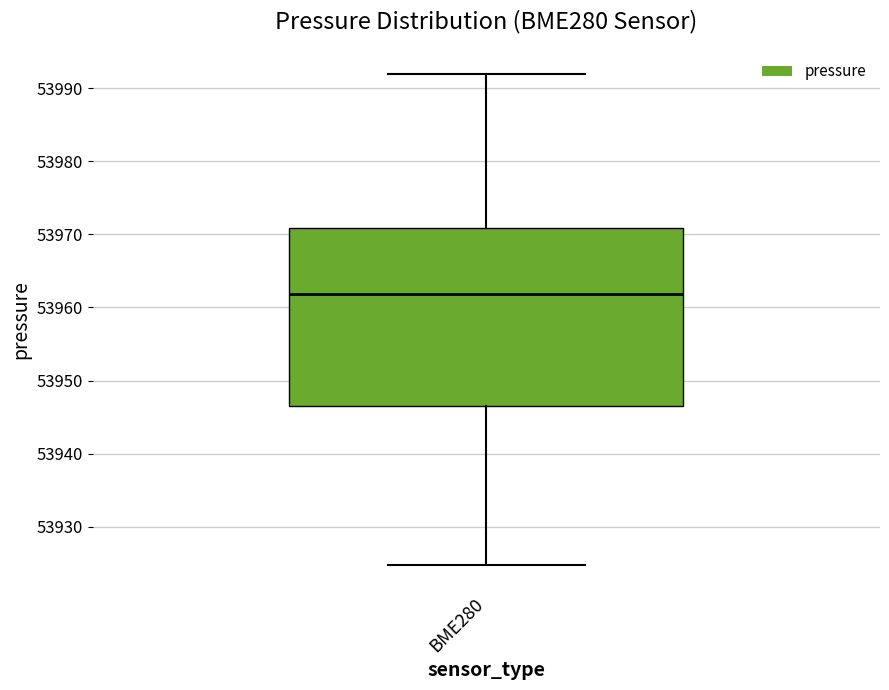

Transcribe this box plot: give where the median line is, the range the box spans, and where the two whiskers end, as read against the y-axis. The values are not printed on the chart, so give them approximately, as read against the axis.

median 53962, box 53947 to 53971, whiskers 53925 to 53992